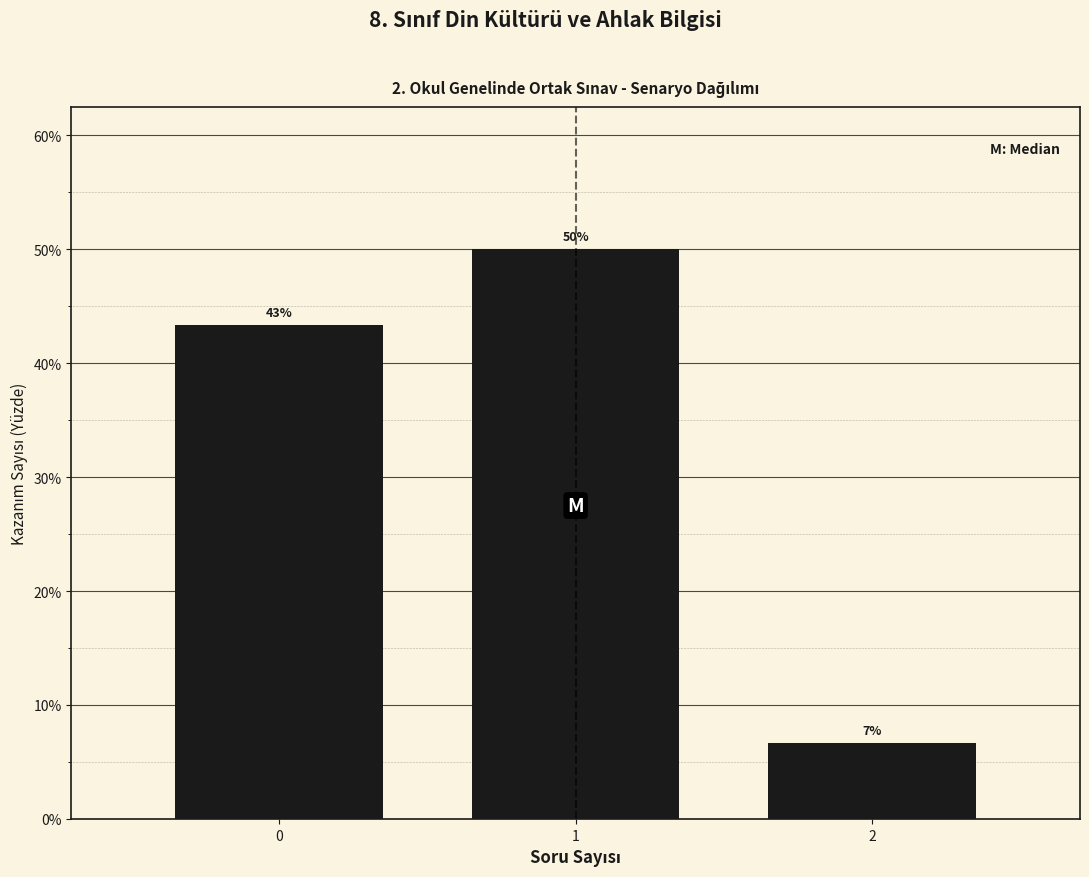

Are the bars horizontal?

No